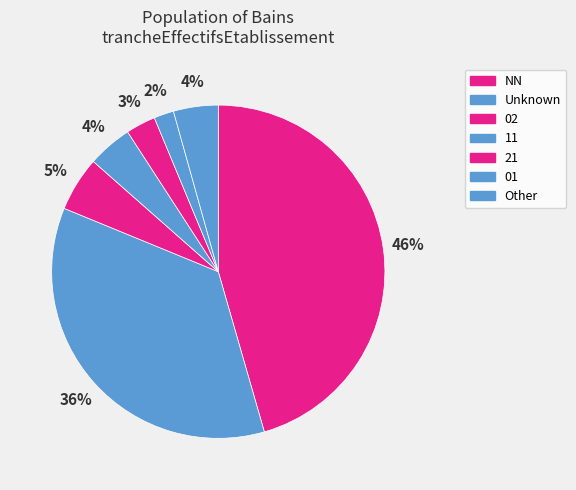

Count the number of slices in the pie.

7